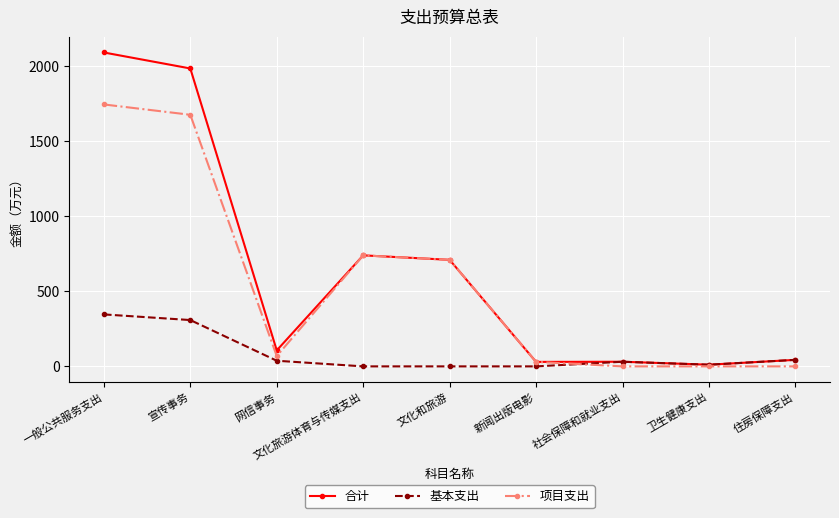

What is the difference between the 基本支出 values at 卫生健康支出 and 一般公共服务支出?

335.2